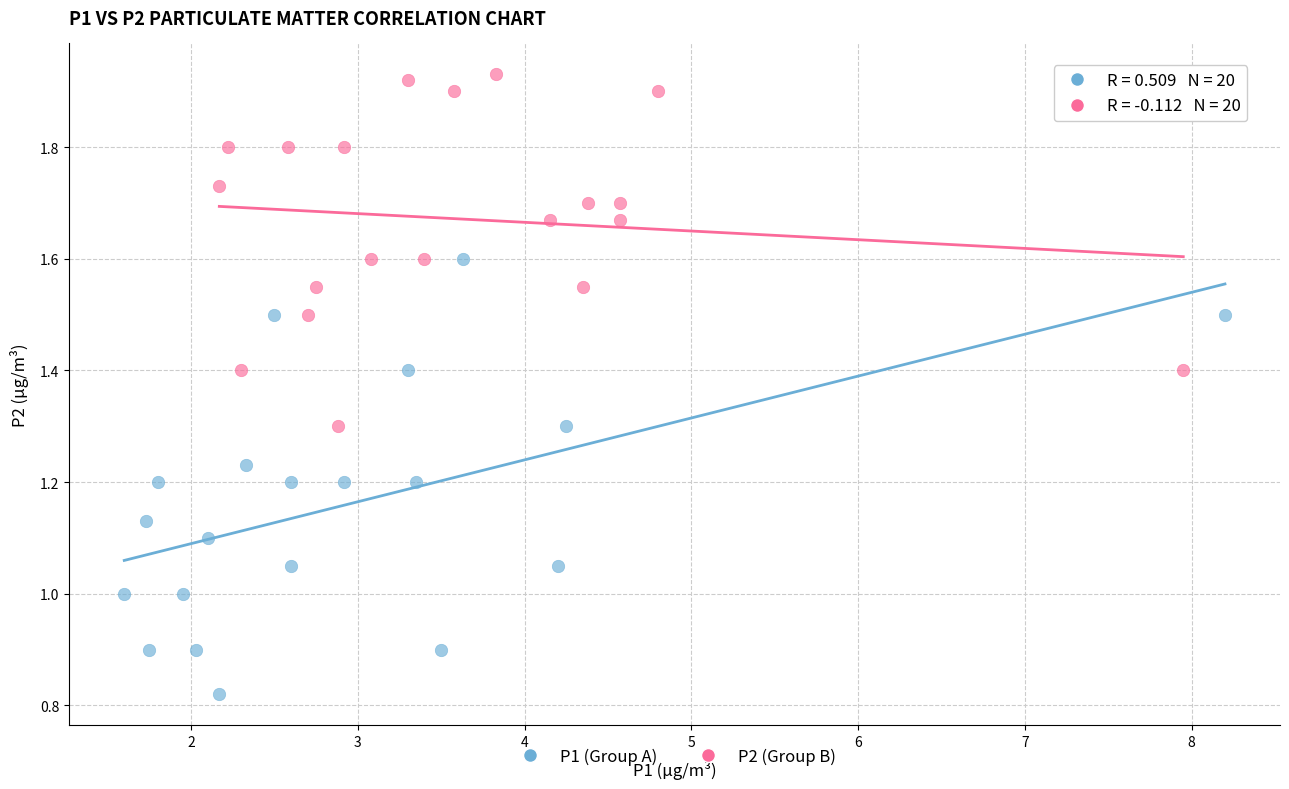

What are all the series names shown in the legend?

P1 (Group A), P2 (Group B)